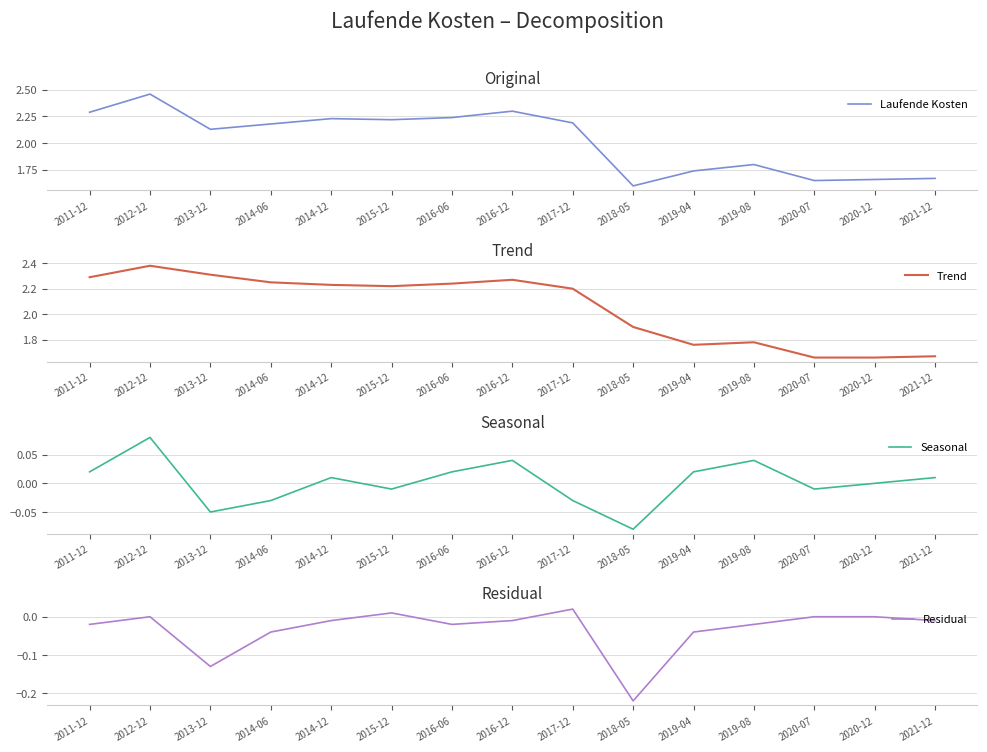

The value of Trend at 2015-12 is 2.2. True or false?

True